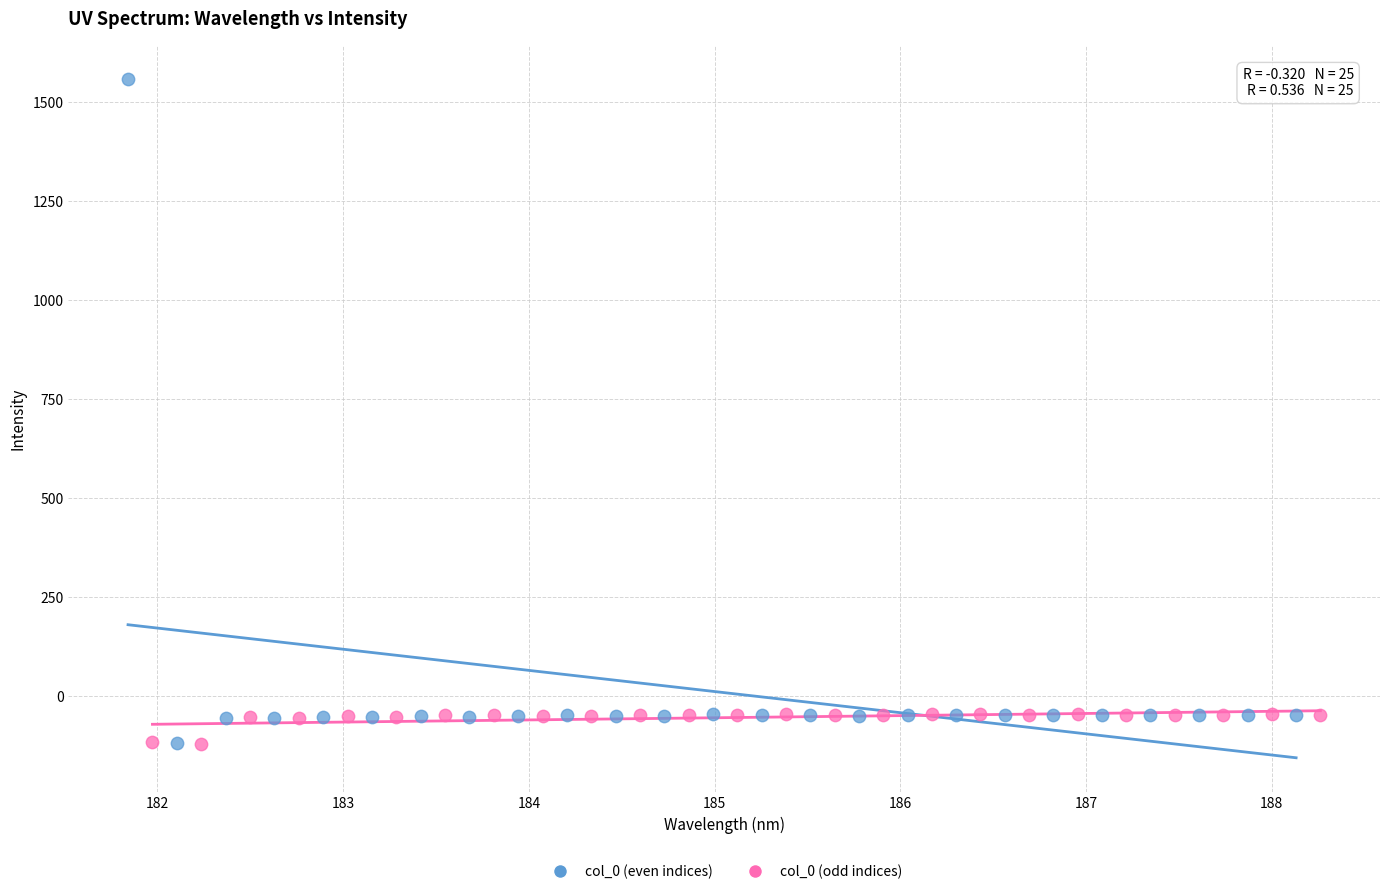

What are all the series names shown in the legend?

col_0 (even indices), col_0 (odd indices)